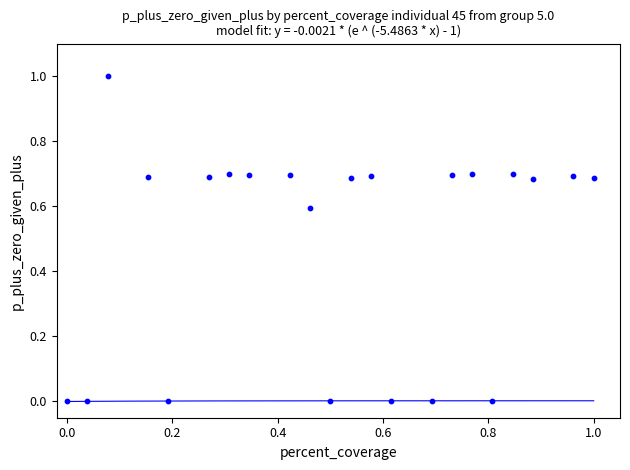

What is the range of Y values (max minus min)?

1.0